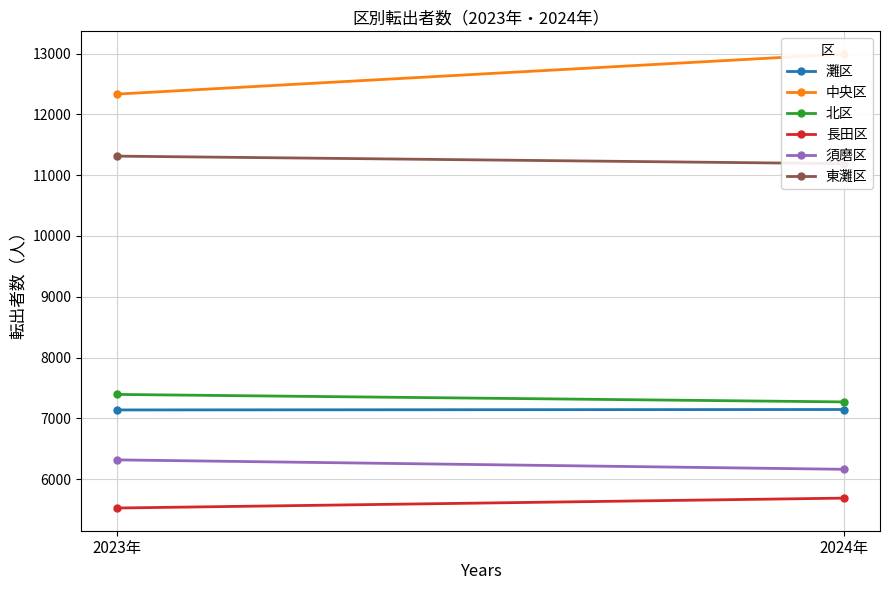

What is the greatest value displayed?

12994